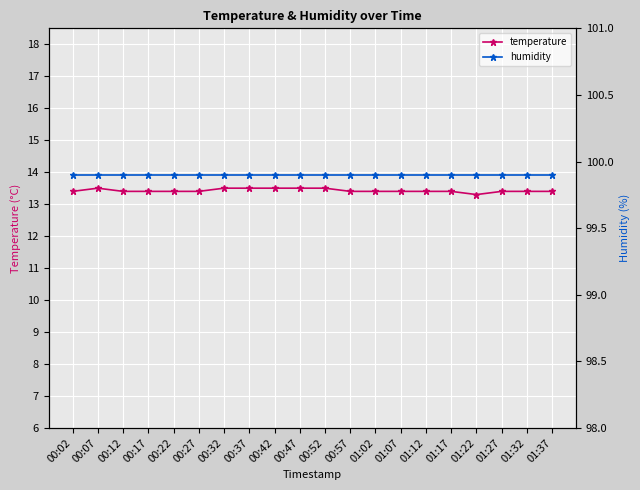

What is the value of the humidity point at the 4th from the left?

99.9